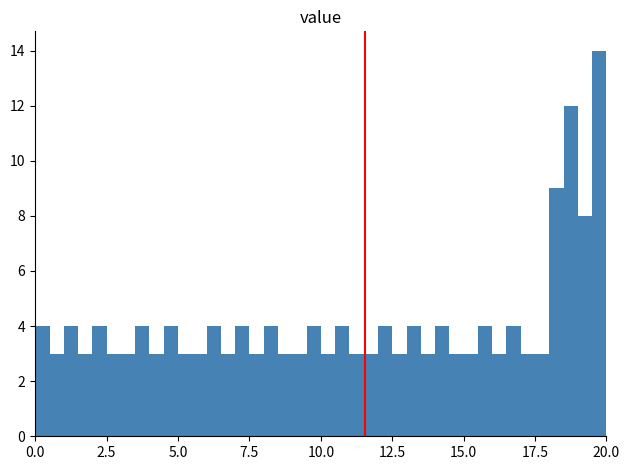

Read against the x-axis, roughly where is the centre of the tallest bar?

20.0